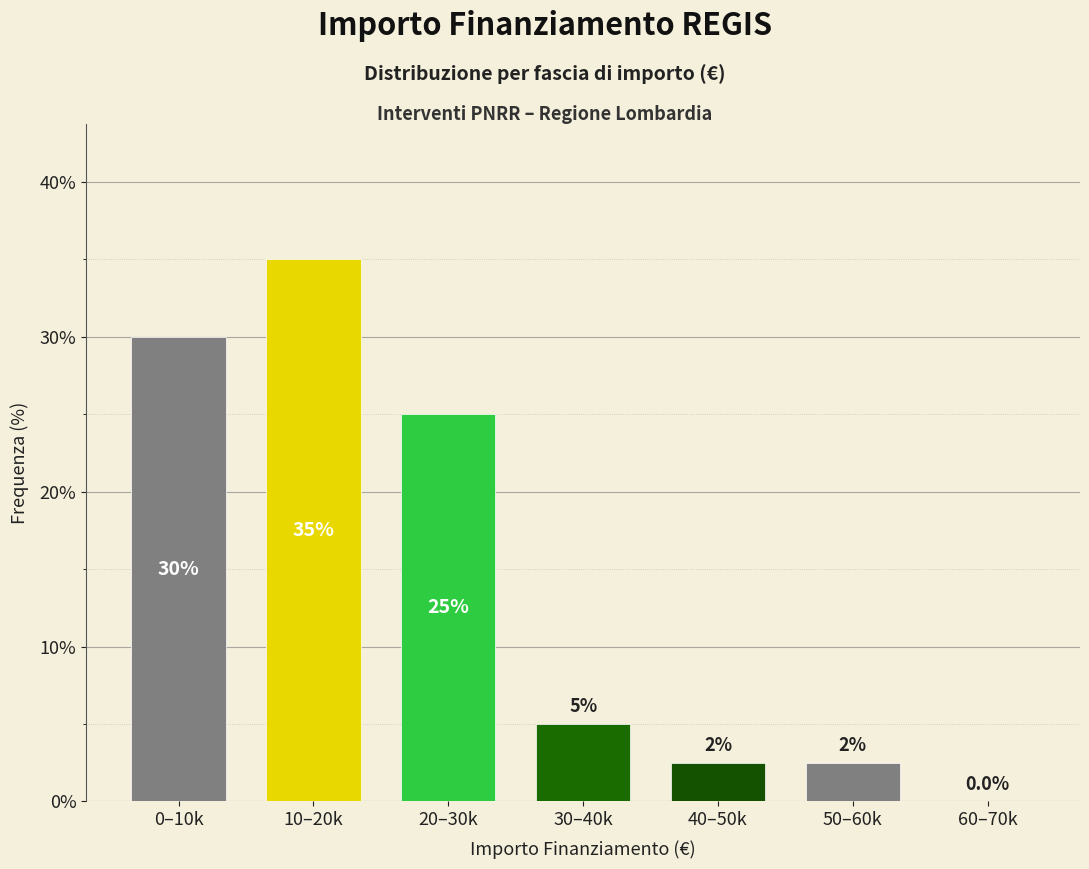

Reading right to left, extract all data points from this chart.

60–70k=0.0	50–60k=2.5	40–50k=2.5	30–40k=5.0	20–30k=25.0	10–20k=35.0	0–10k=30.0